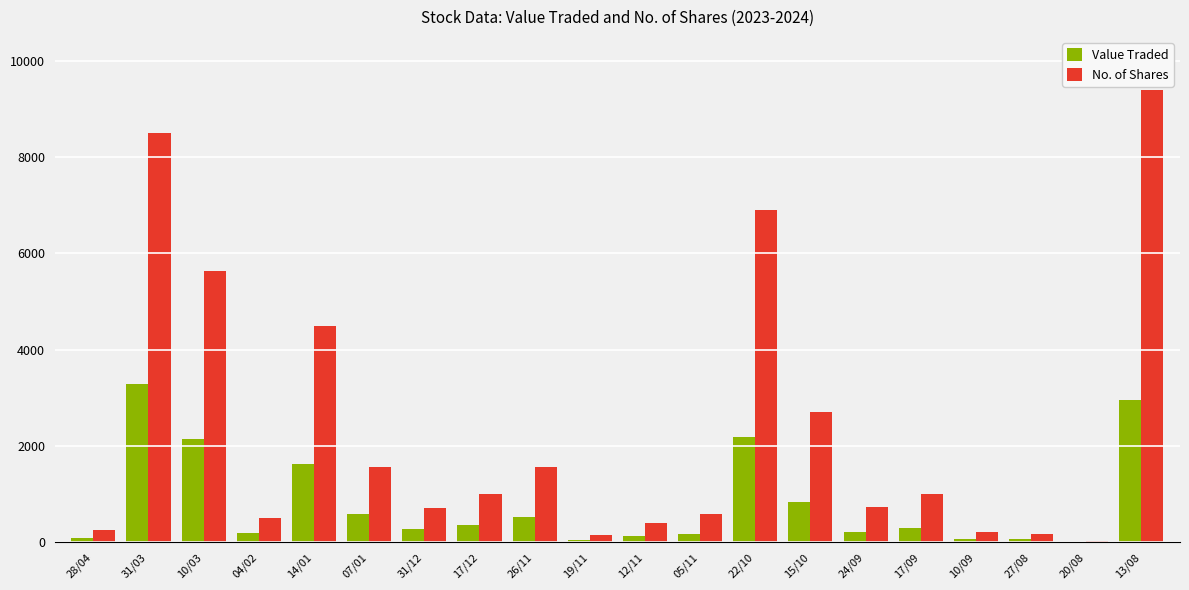

Between 19/11 and 15/10, which series saw the biggest shift?

No. of Shares